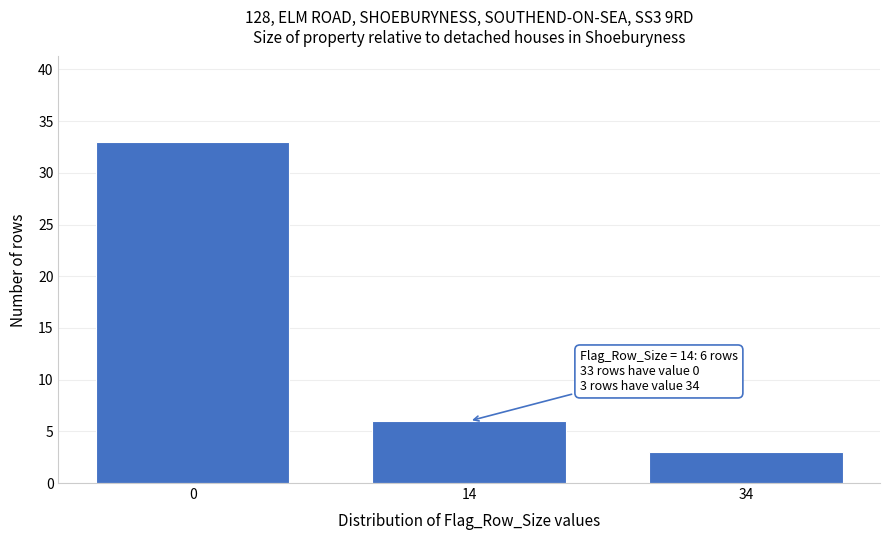

Reading left to right, transcribe all the data shown in this chart.

33	6	3